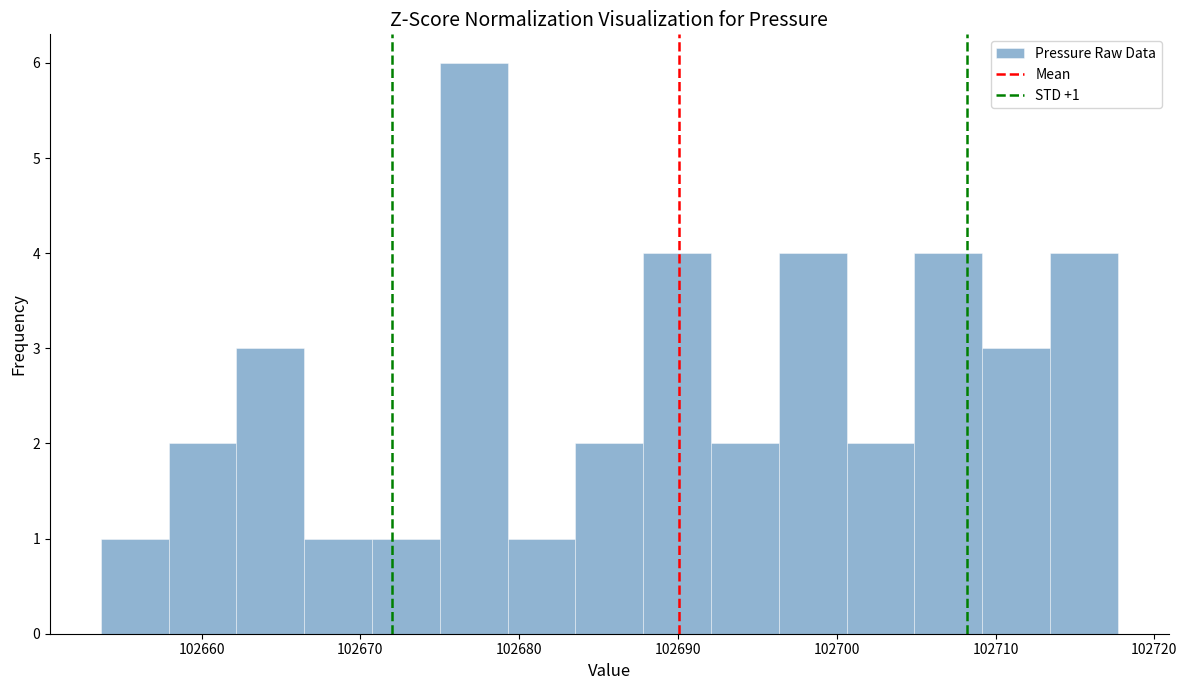

Which range on the x-axis has the tallest bar?

102675 to 102679